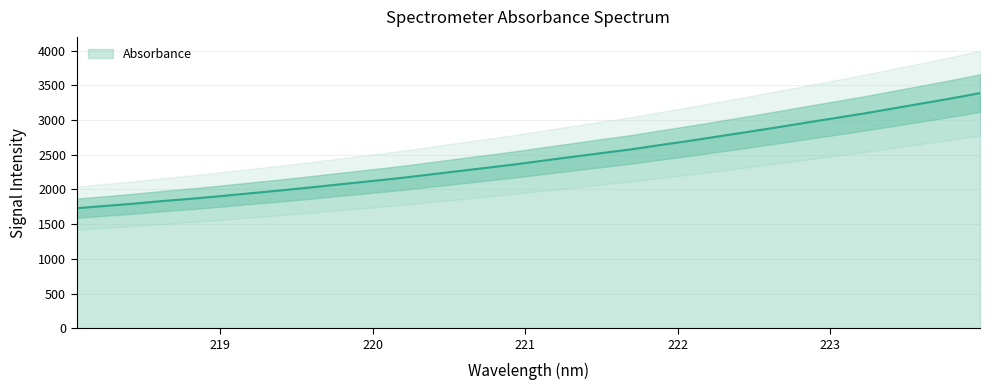

Is it true that the value at 222.6447 is 1356.2?

False